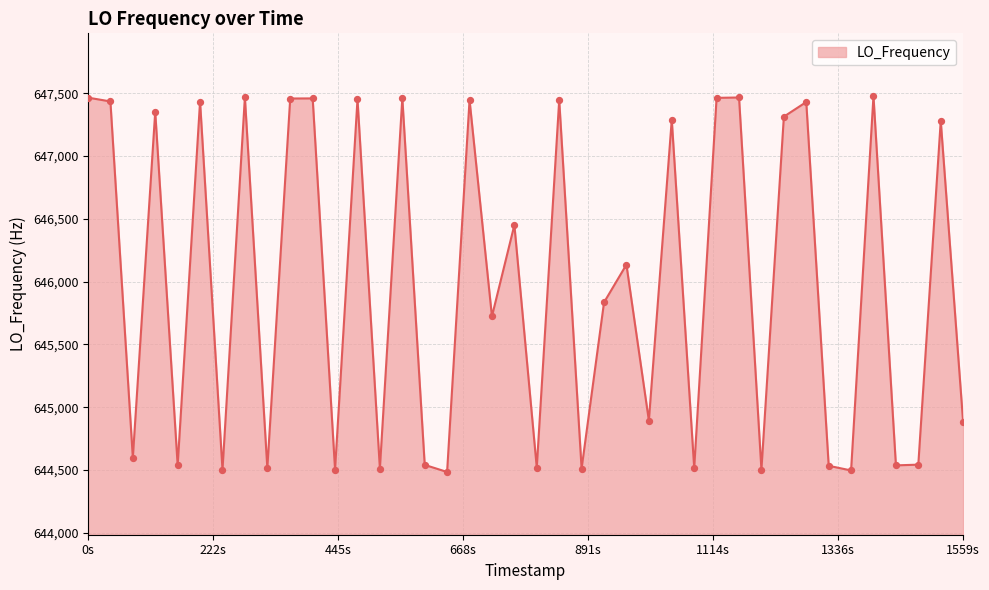

What is the maximum value shown in the chart?

647478.5